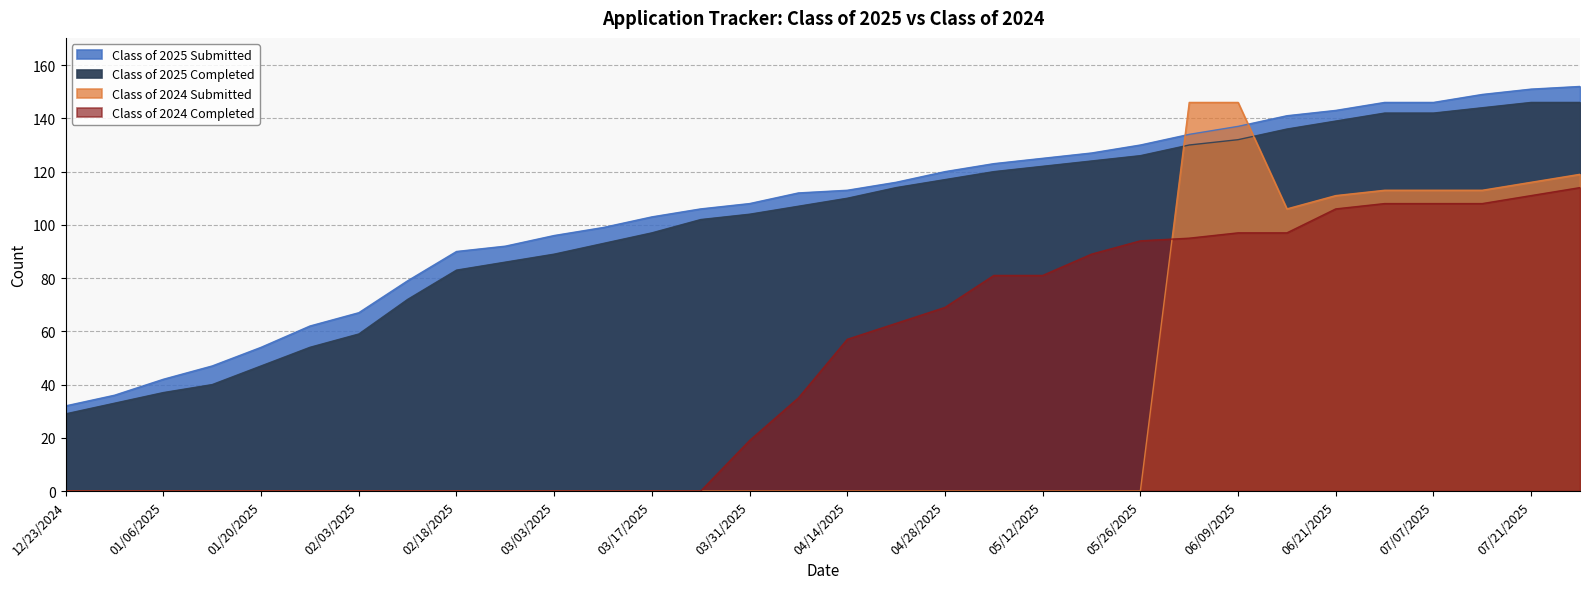

How many times do Class of 2024 Submitted and Class of 2024 Completed cross each other?

1